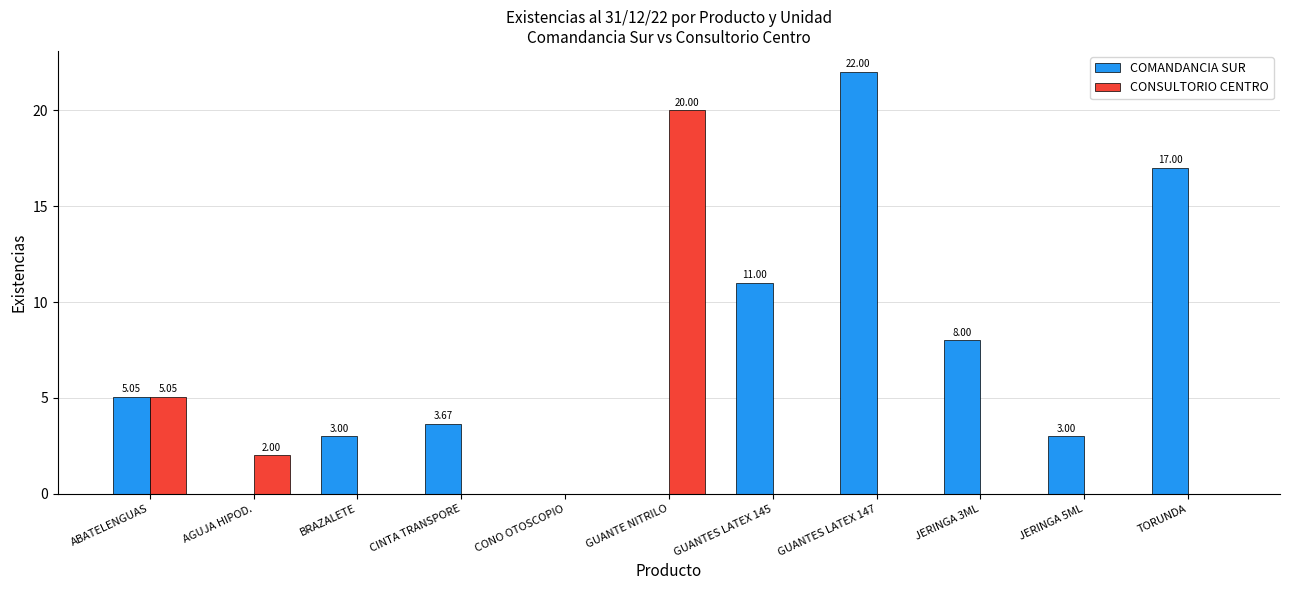

Which category has the highest value in the CONSULTORIO CENTRO series?

GUANTE NITRILO